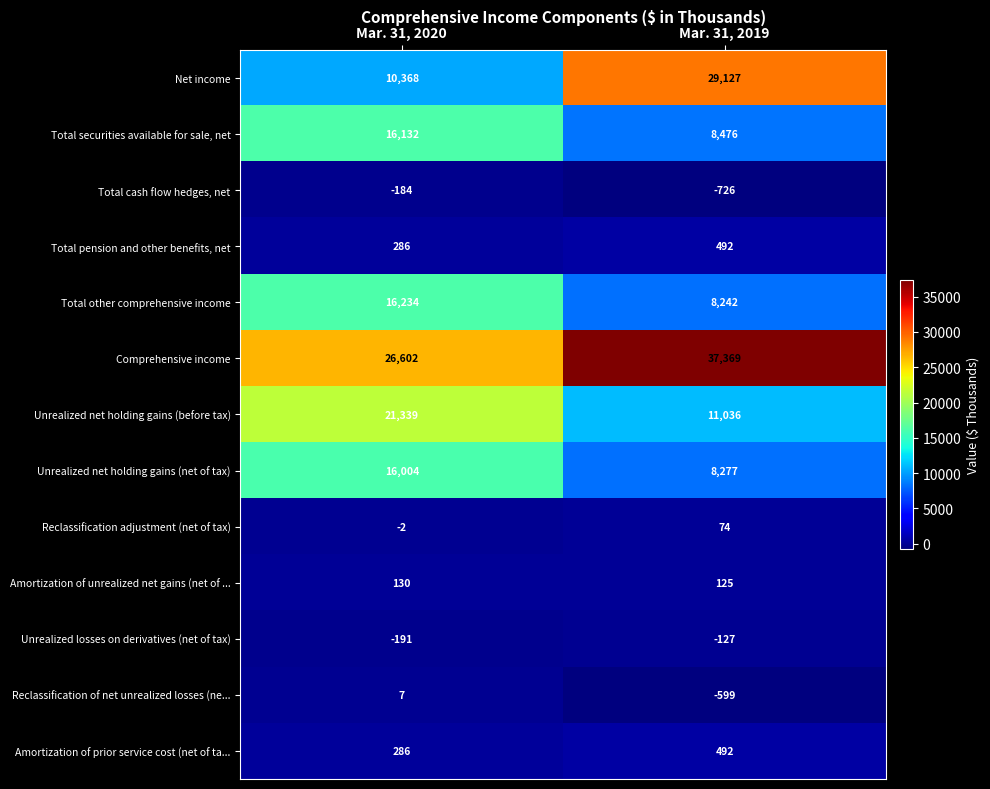

Rank the categories by Unrealized net holding gains (net of tax) value from lowest to highest.

Mar. 31, 2019, Mar. 31, 2020